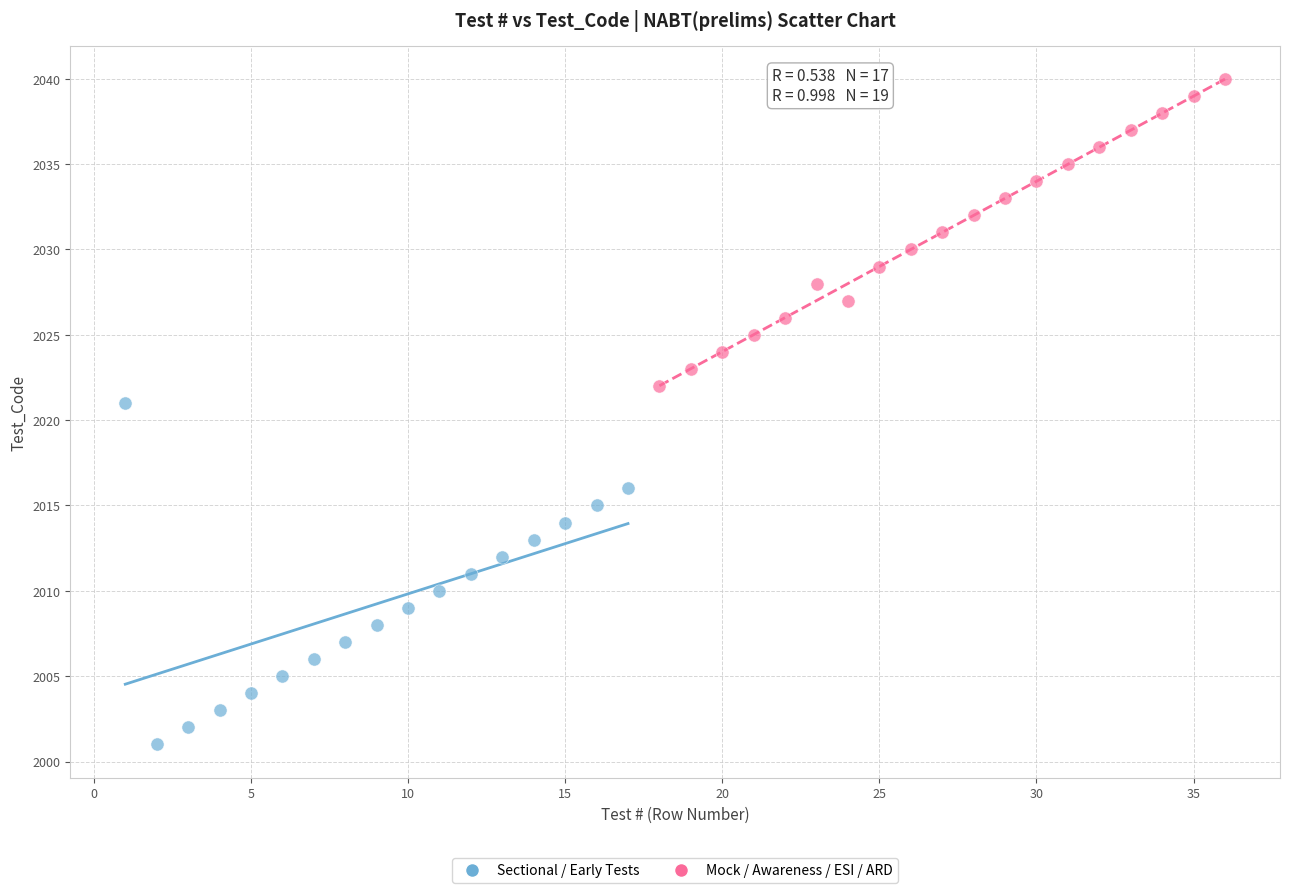

Which series has the widest spread of Y values?

Sectional / Early Tests